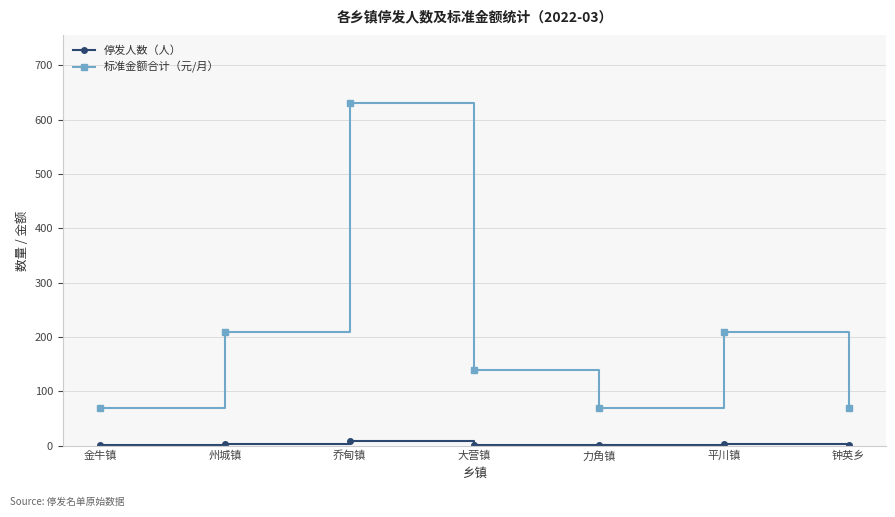

What is the label of the 6th point from the right?

州城镇